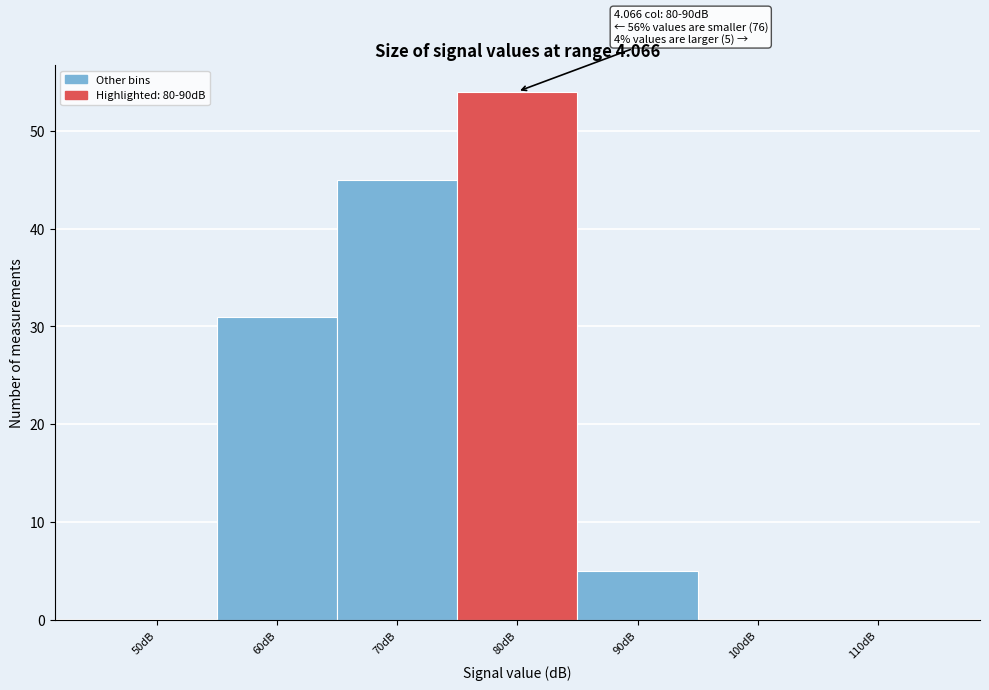

Reading left to right, transcribe all the data shown in this chart.

50dB=0	60dB=31	70dB=45	80dB=54	90dB=5	100dB=0	110dB=0